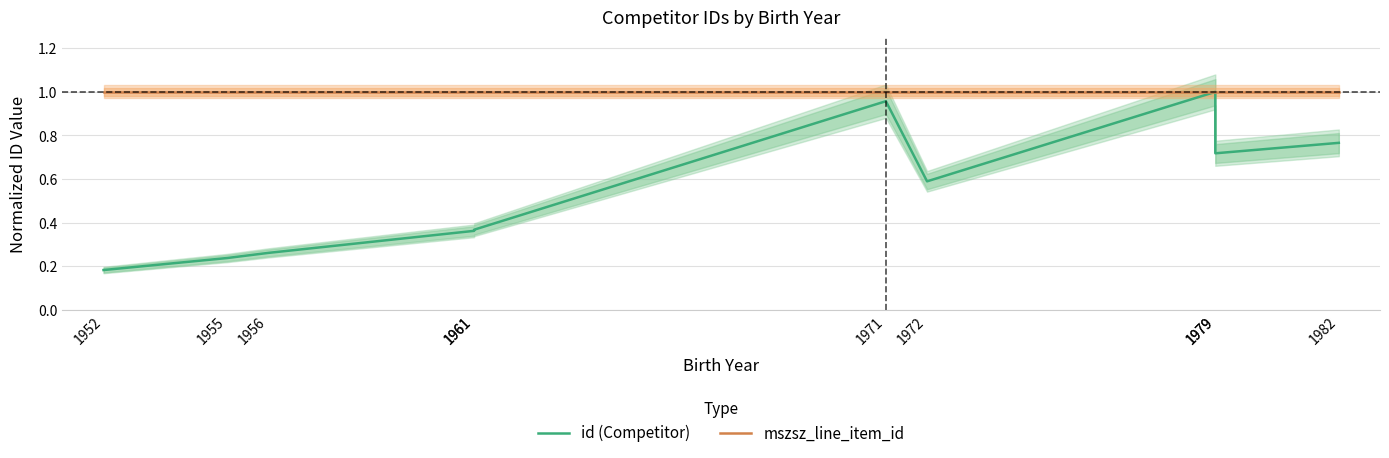

What is the difference between the highest and lowest values at 1972?

0.4